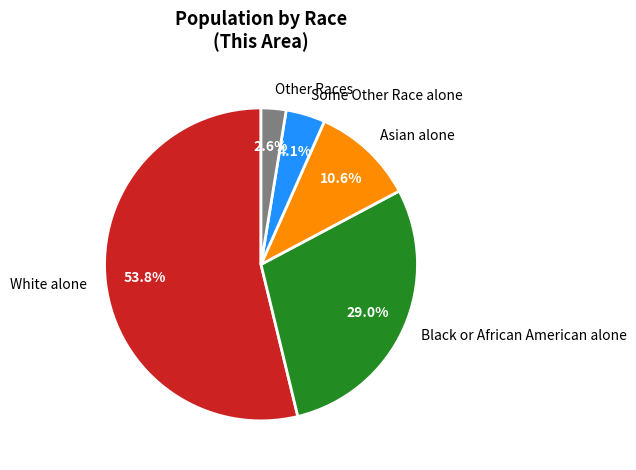

What percentage is NOT represented by Some Other Race alone?

95.9%